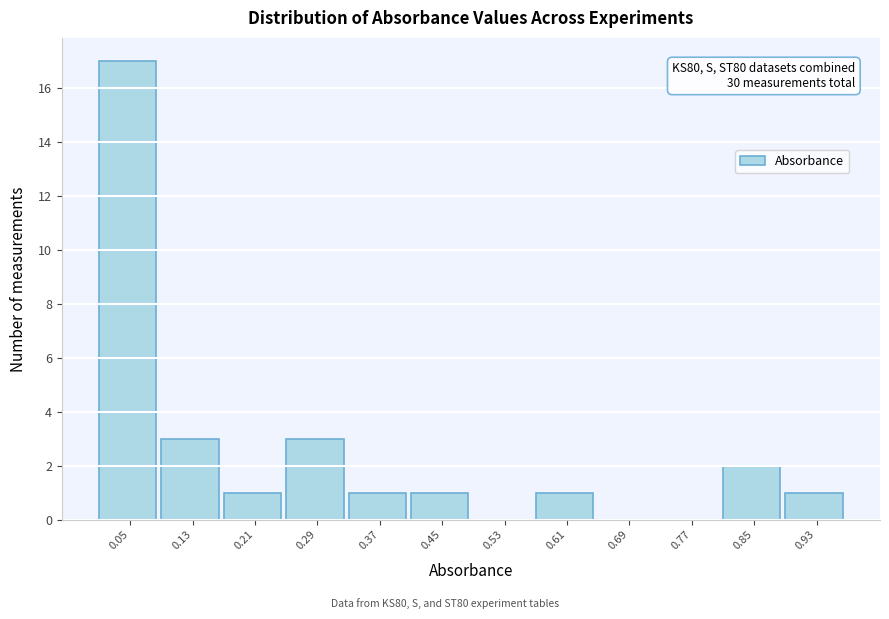

Which range on the x-axis has the tallest bar?

0.01 to 0.09